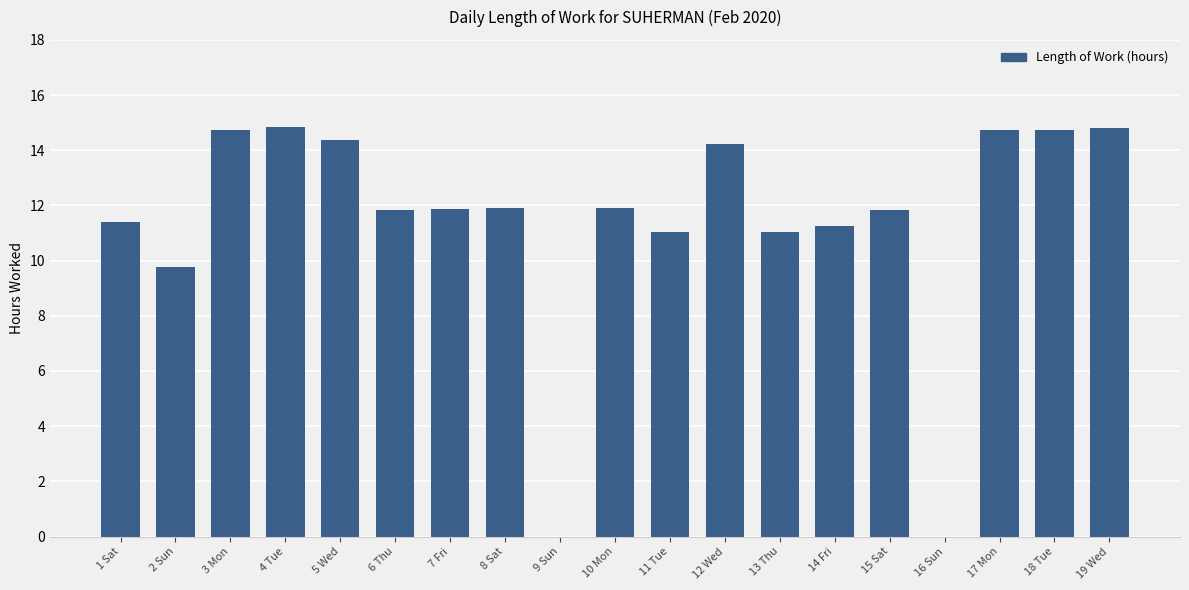

What is the approximate value at 7 Fri?

11.9